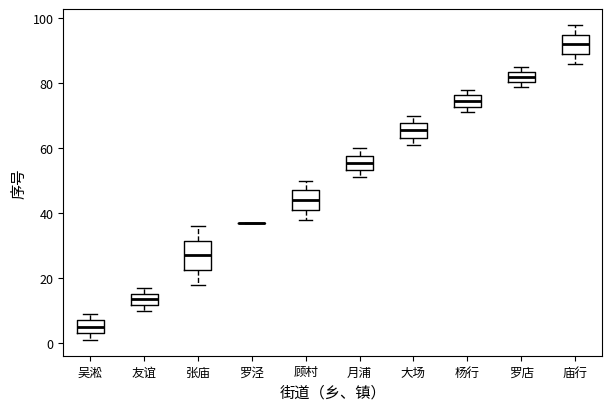

Reading left to right, read every box against the y-axis: the position of its median line, the range the box covers, and the ends of its whiskers. The values are not printed on the chart, so give them approximately, as read against the axis.

吴淞: median 6, box 4 to 8, whiskers 2 to 10
友谊: median 14, box 12 to 16, whiskers 10 to 18
张庙: median 28, box 22 to 32, whiskers 18 to 36
罗泾: box collapsed to a line at 38, whiskers 38 to 38
顾村: median 44, box 42 to 48, whiskers 38 to 50
月浦: median 56, box 54 to 58, whiskers 52 to 60
大场: median 66, box 64 to 68, whiskers 62 to 70
杨行: median 74, box 72 to 76, whiskers 72 (just below the box's lower edge) to 78
罗店: median 82, box 80 to 84, whiskers 80 (just below the box's lower edge) to 86
庙行: median 92, box 90 to 96, whiskers 86 to 98